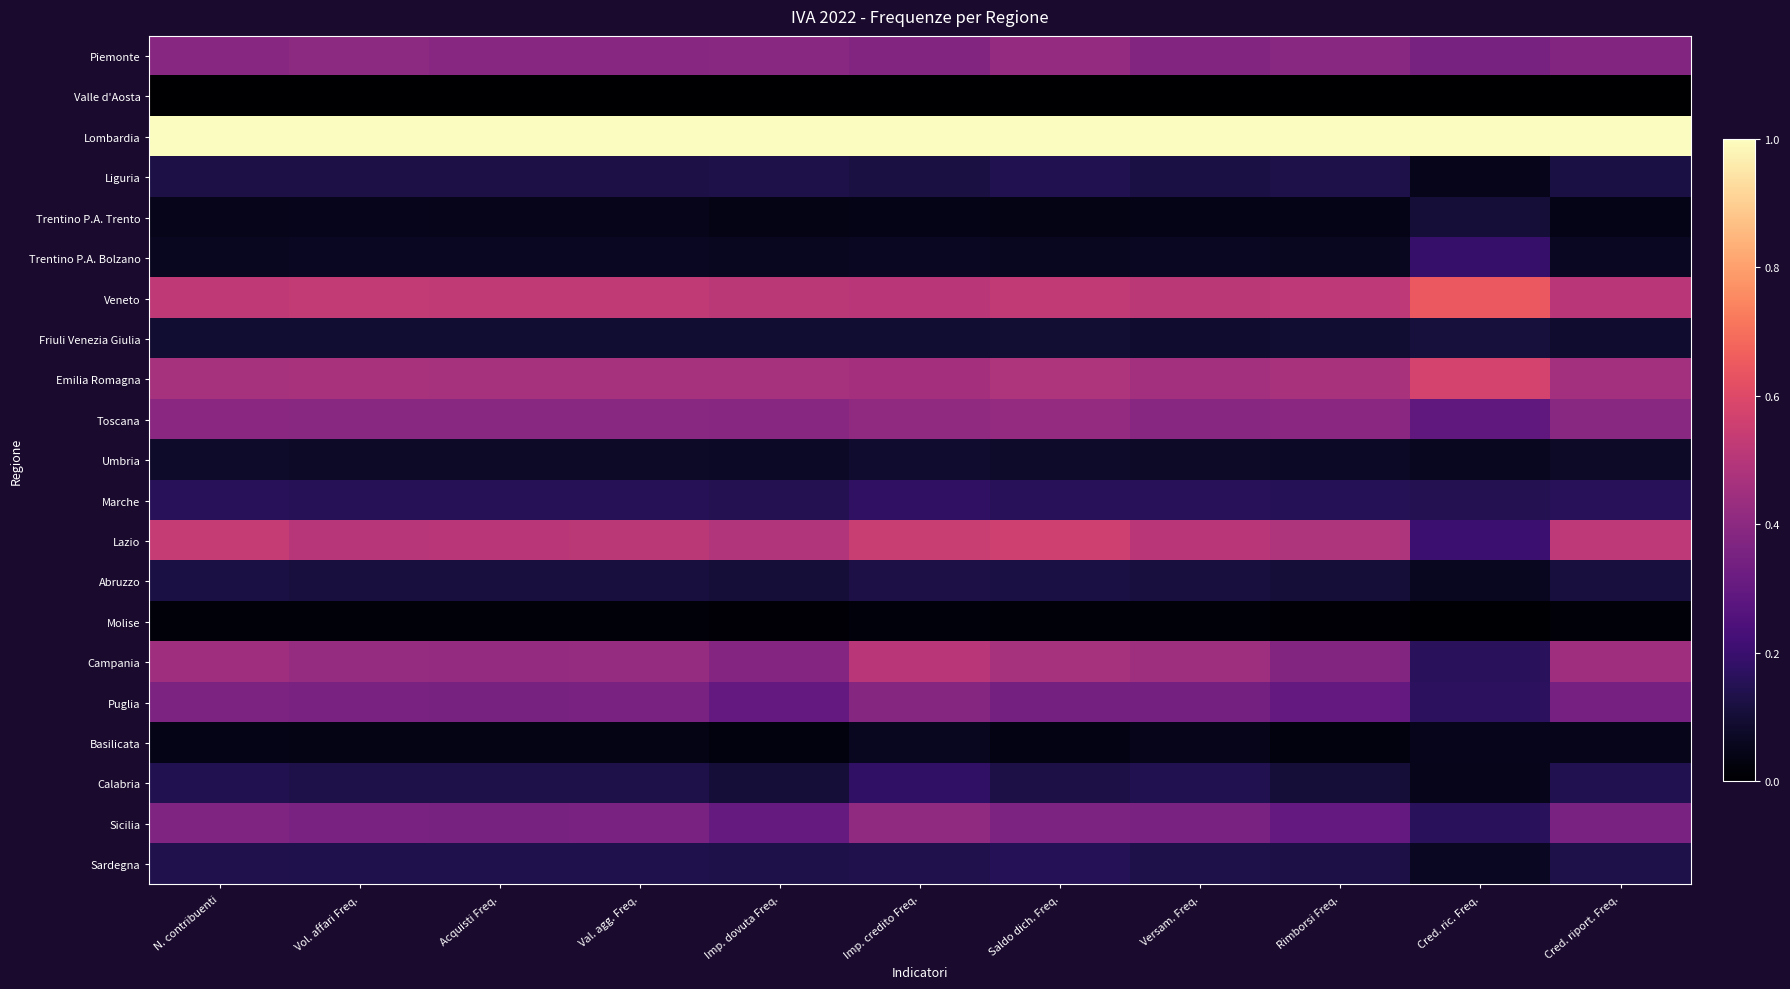

How many series are shown in this chart?

21